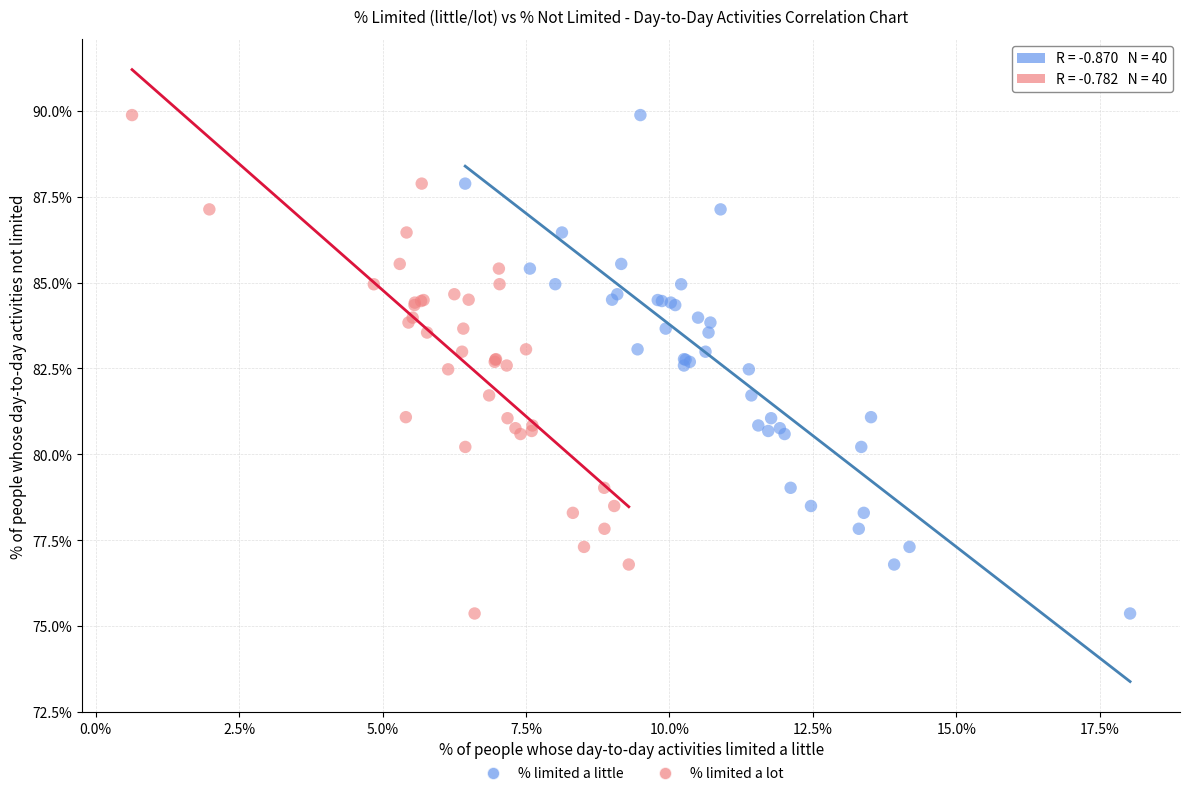

What are all the series names shown in the legend?

% limited a little, % limited a lot